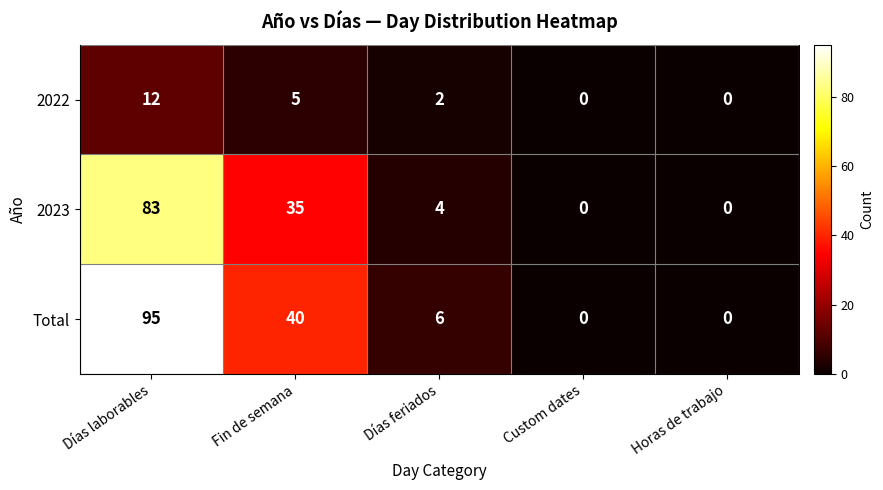

Which label corresponds to the largest value in the chart?

Días laborables